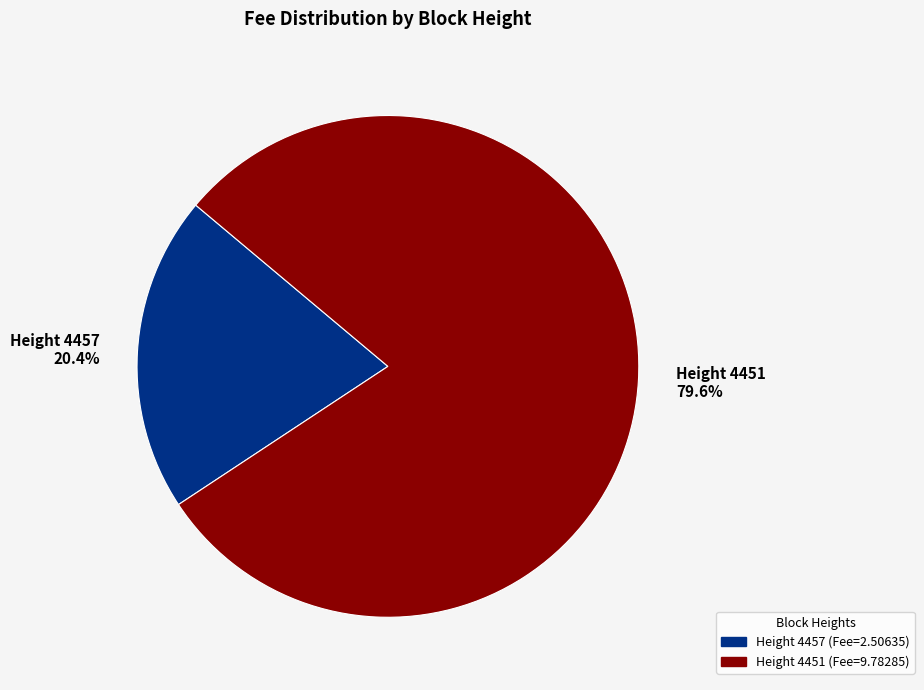

How many slices are in this pie chart?

2